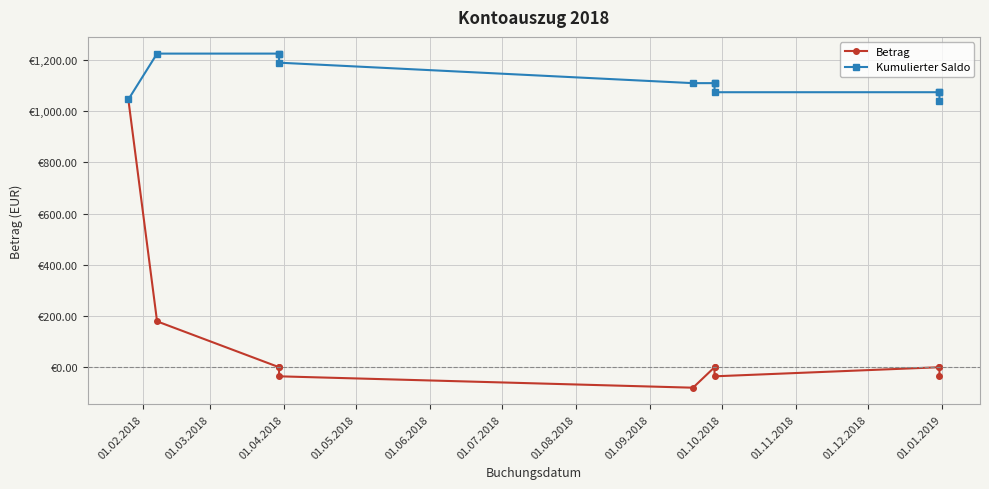

True or false: Kumulierter Saldo and Betrag cross at least once.

False